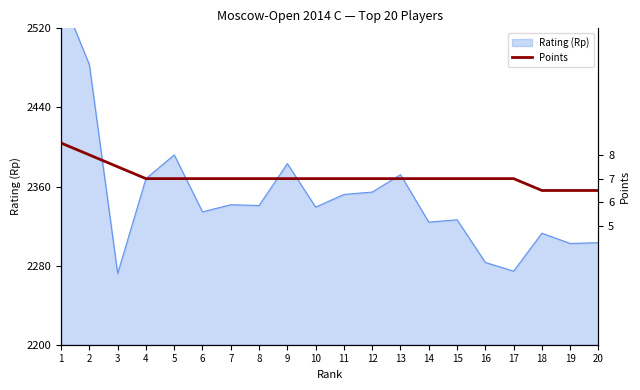

Between 8 and 1, which is larger?

1